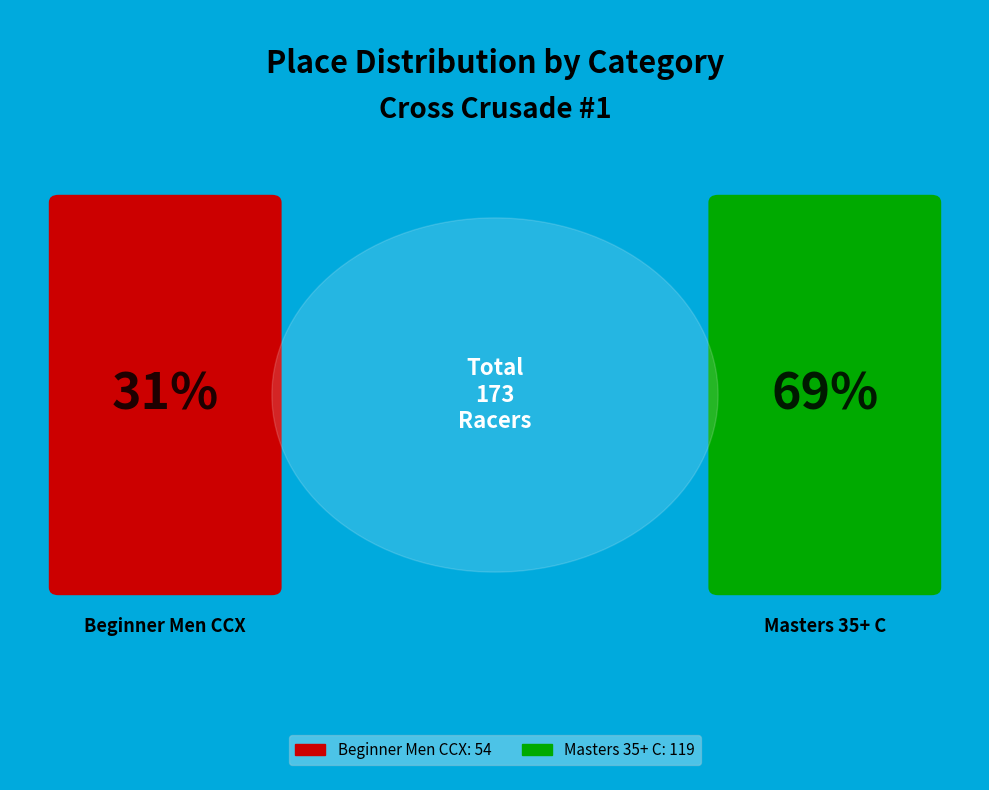

To the nearest percent, what percentage of the pie is Beginner Men CCX?

31%